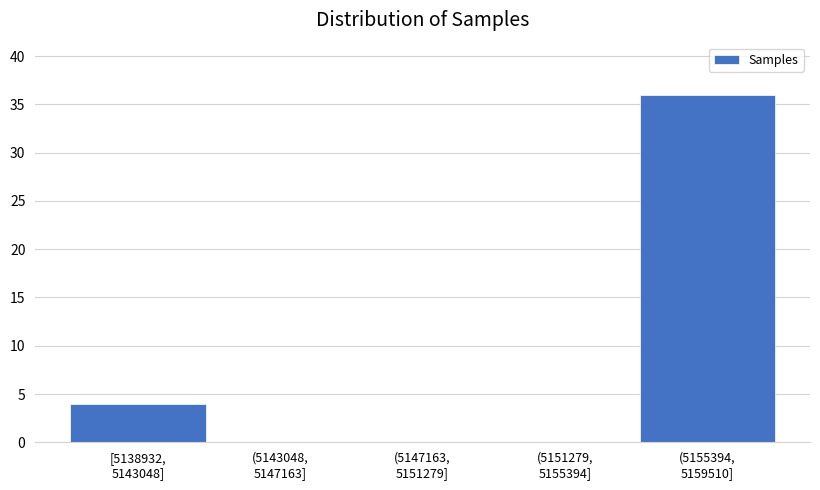

What is the maximum value shown in the chart?

36